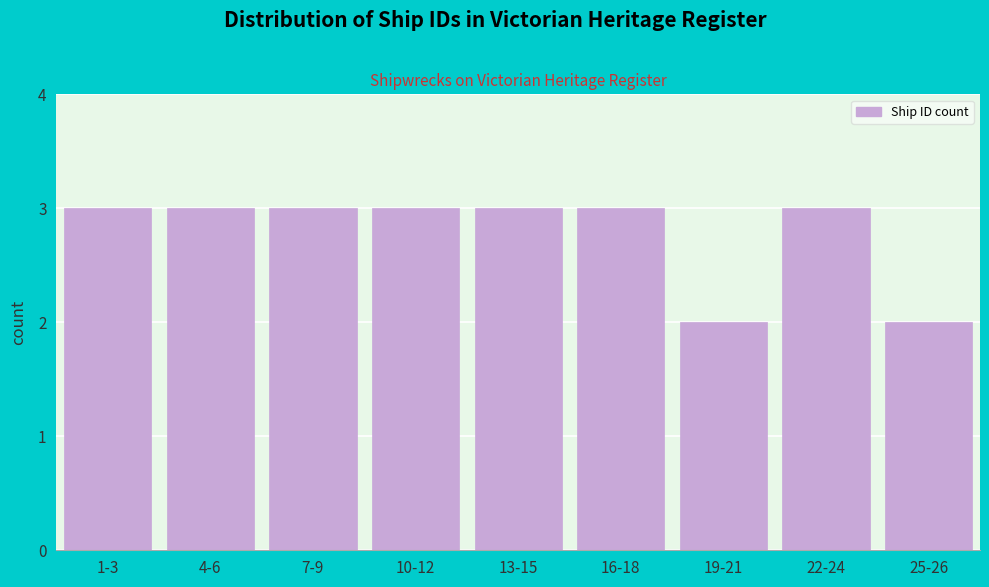

Reading right to left, what are all the values shown in this chart?

25-26=2	22-24=3	19-21=2	16-18=3	13-15=3	10-12=3	7-9=3	4-6=3	1-3=3